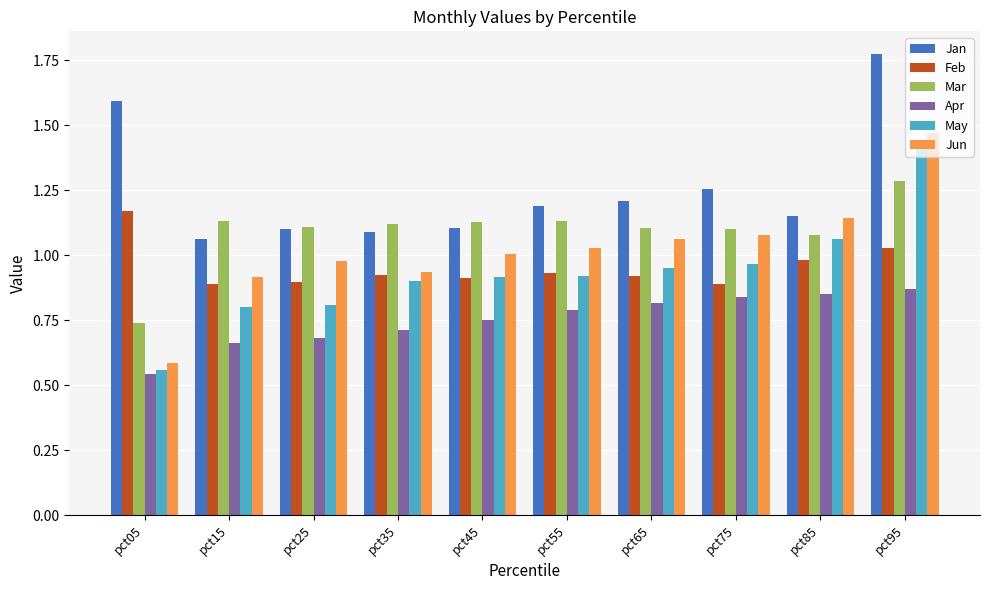

Between pct65 and pct95, which series saw the biggest shift?

Jan